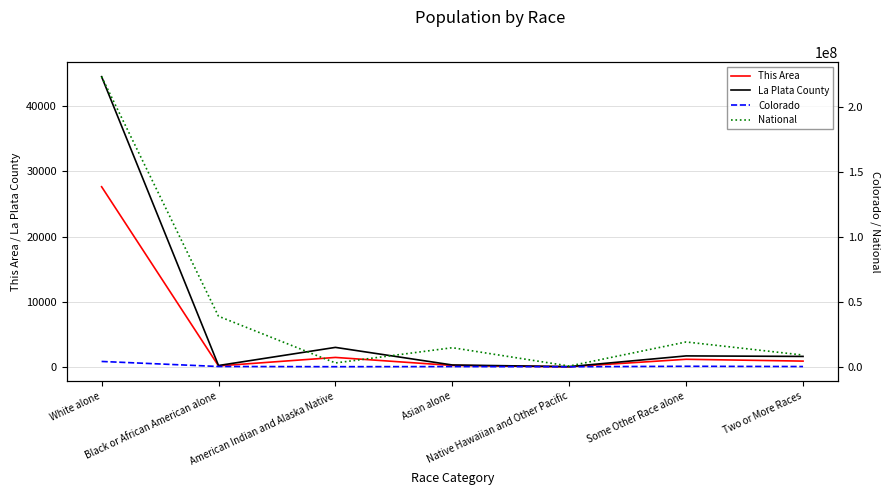

What is the label of the 5th point from the right?

American Indian and Alaska Native